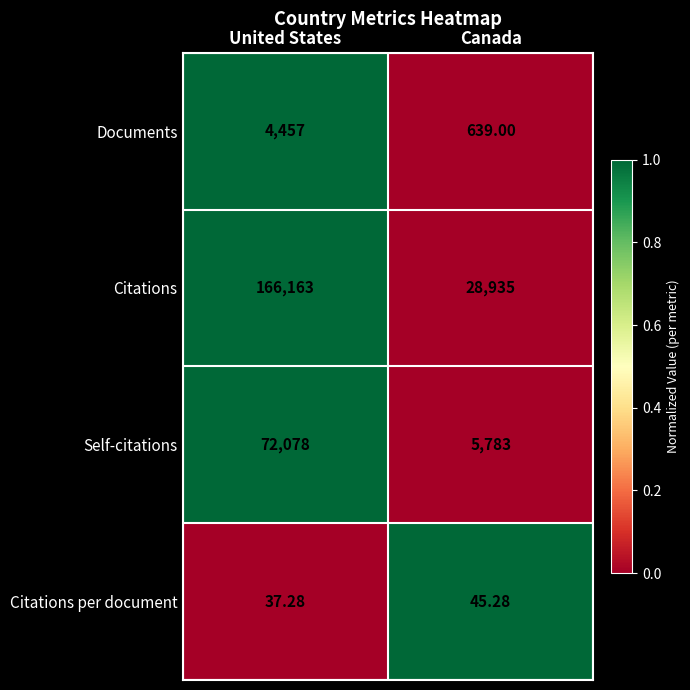

At United States, list the series in order from largest to smallest.

Citations, Self-citations, Documents, Citations per document